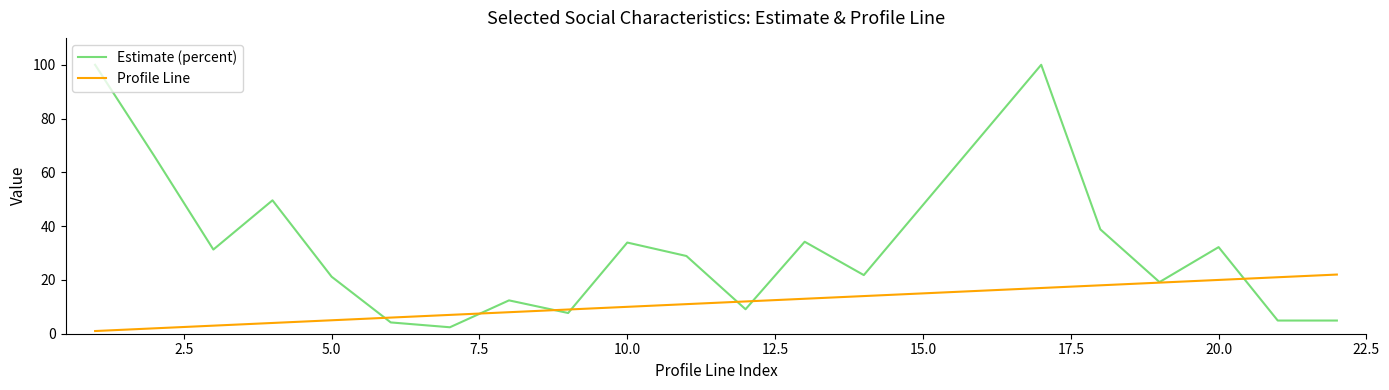

True or false: Estimate (percent) and Profile Line intersect in this chart.

True